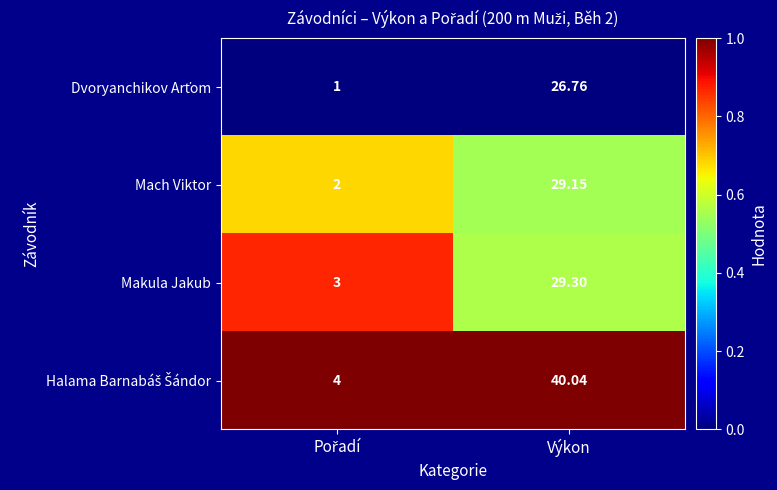

Where does the Mach Viktor series first go above 29?

Výkon